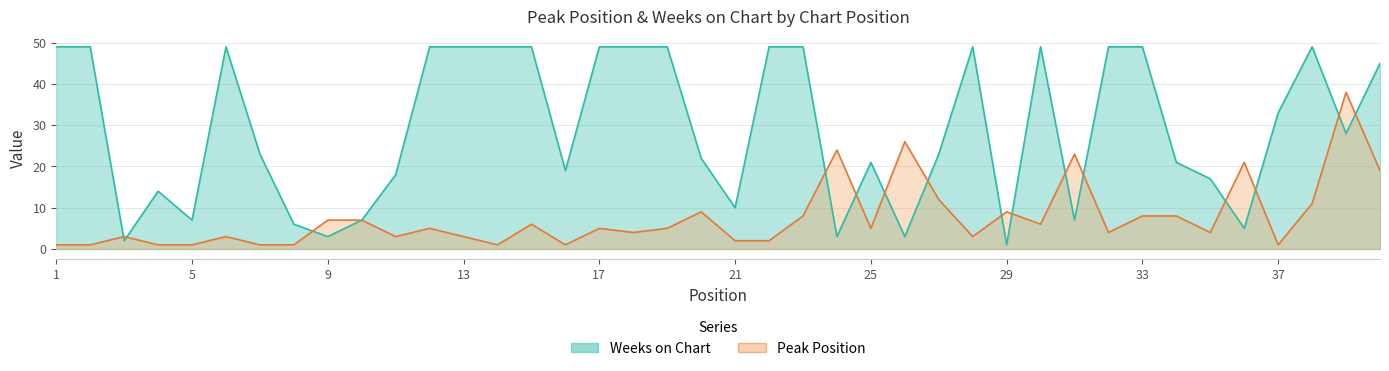

True or false: Peak Position and Weeks on Chart cross at least once.

True